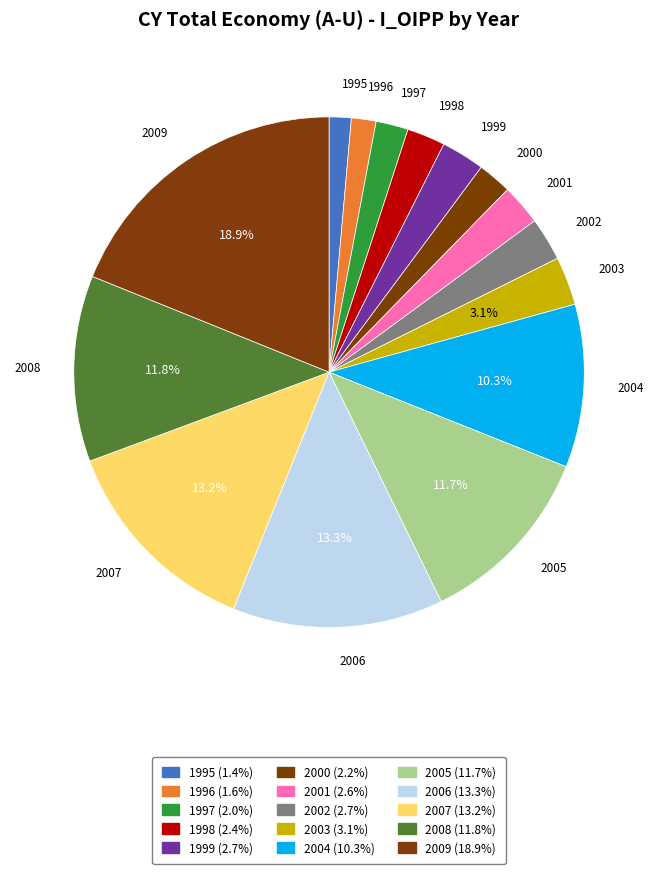

How many segments does this pie chart have?

15